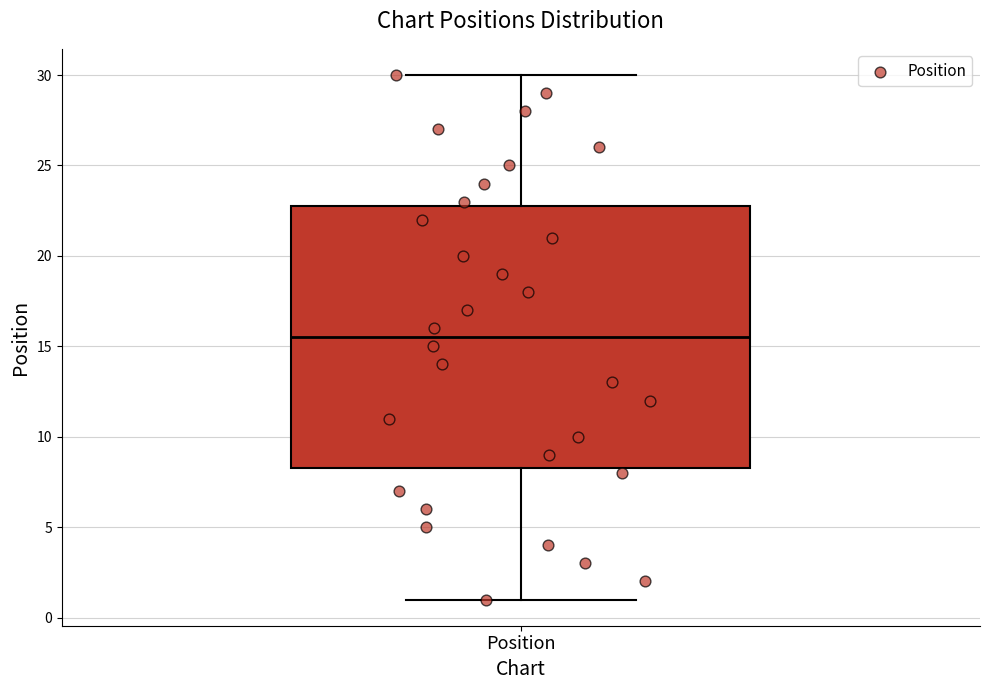

Read this box plot against the y-axis: the position of the median line, the range covered by the box, and the ends of both whiskers. The values are not printed on the chart, so give them approximately, as read against the axis.

median 15.5, box 8.5 to 23.0, whiskers 1.0 to 30.0